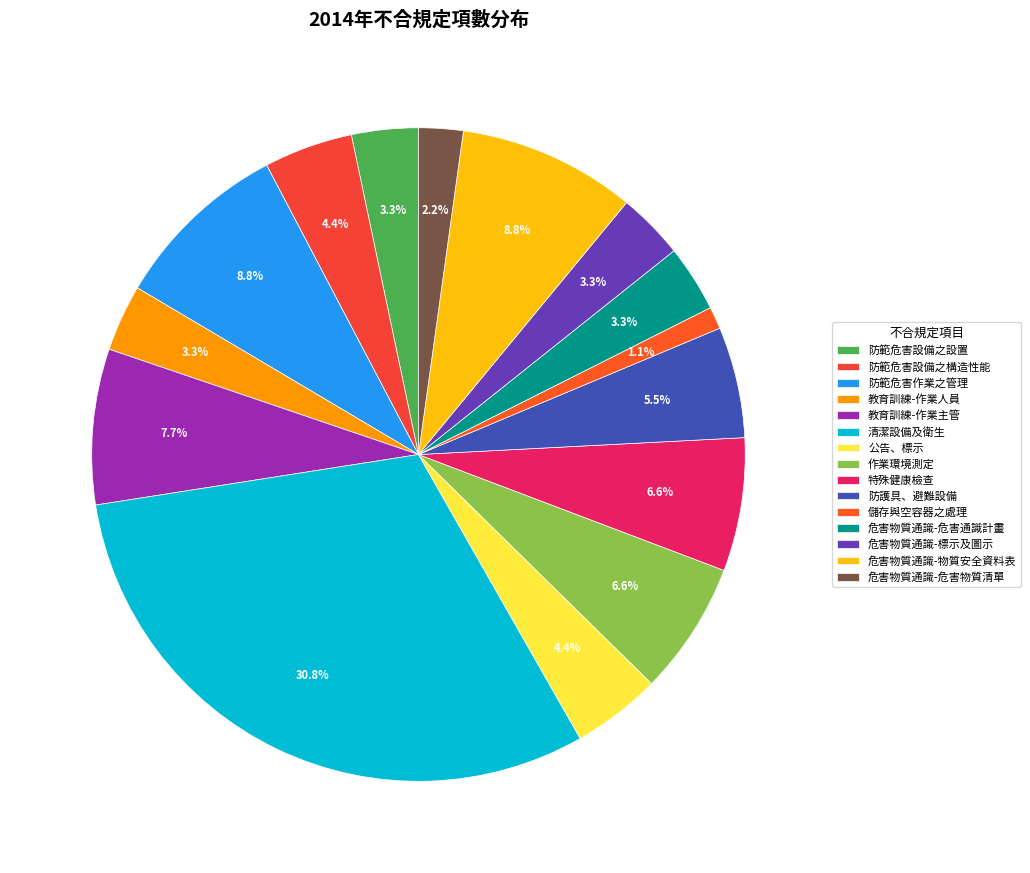

What percentage is the 危害物質通識-危害物質清單 slice, to the nearest percent?

2%